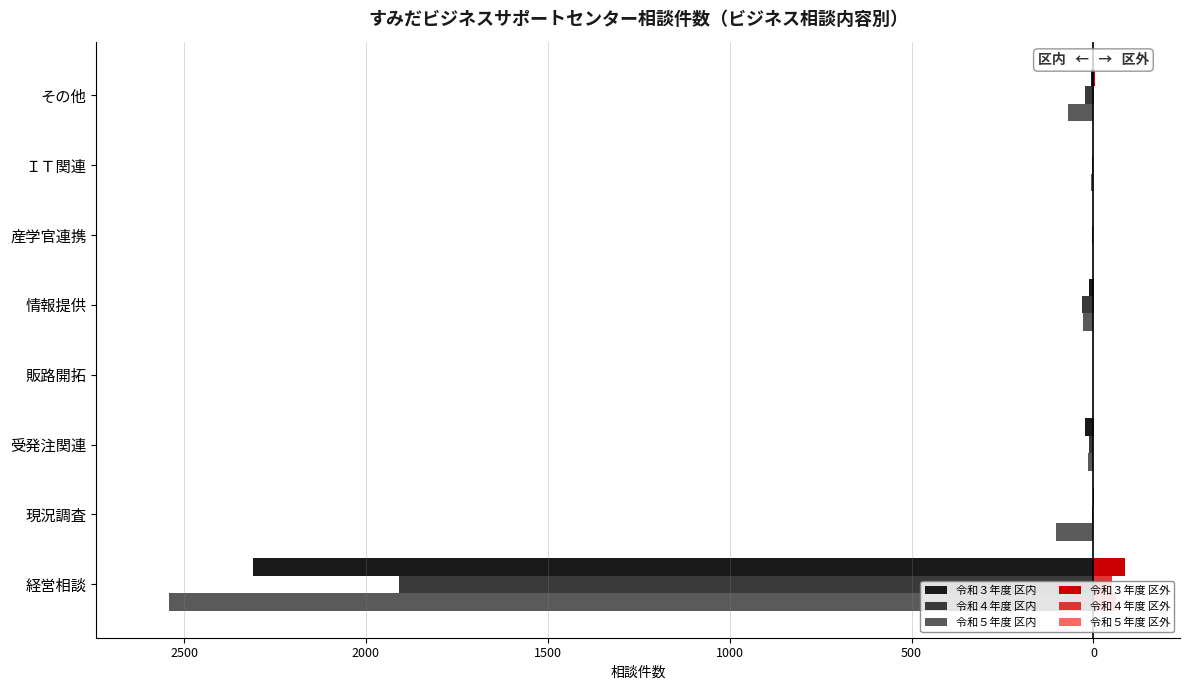

What are all the series names shown in the legend?

令和３年度 区内, 令和４年度 区内, 令和５年度 区内, 令和３年度 区外, 令和４年度 区外, 令和５年度 区外